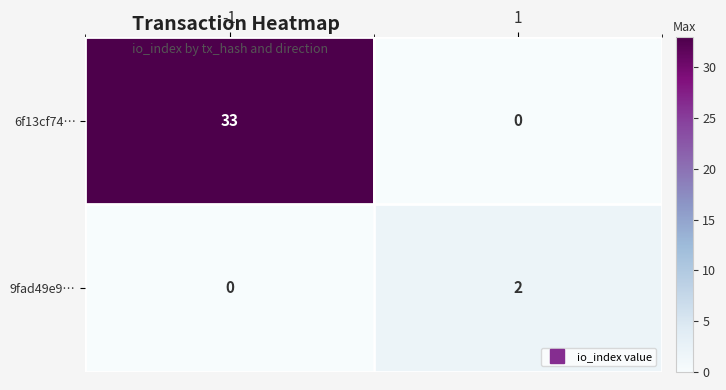

Between -1 and 1, which series saw the biggest shift?

6f13cf74…